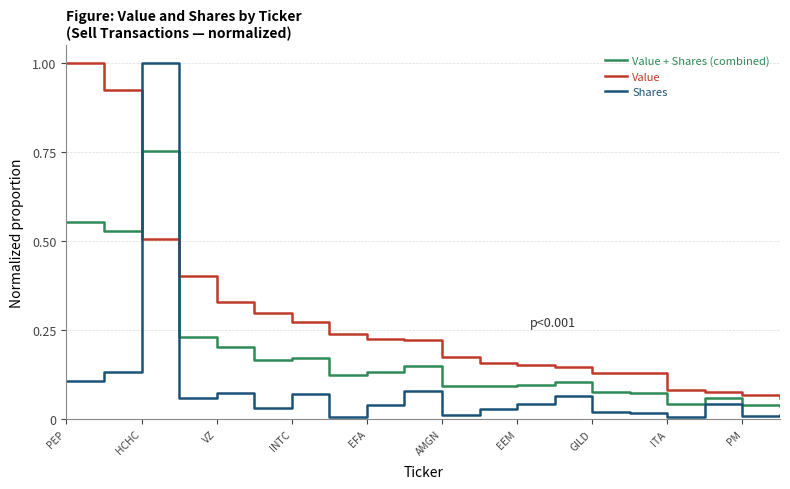

List the series in order of their overall mean, highest first.

Value, Value + Shares (combined), Shares